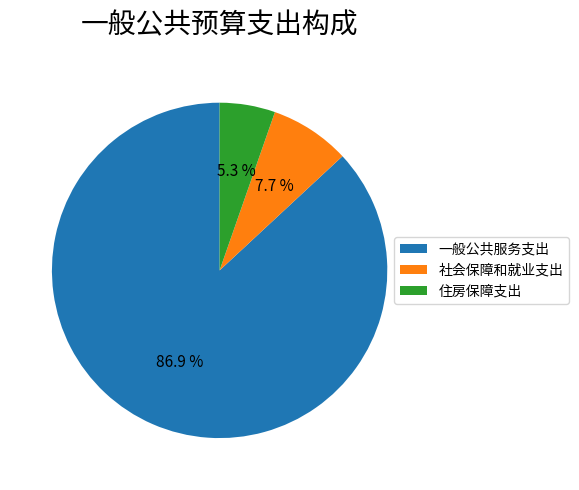

Rank the categories by value from highest to lowest.

一般公共服务支出, 社会保障和就业支出, 住房保障支出